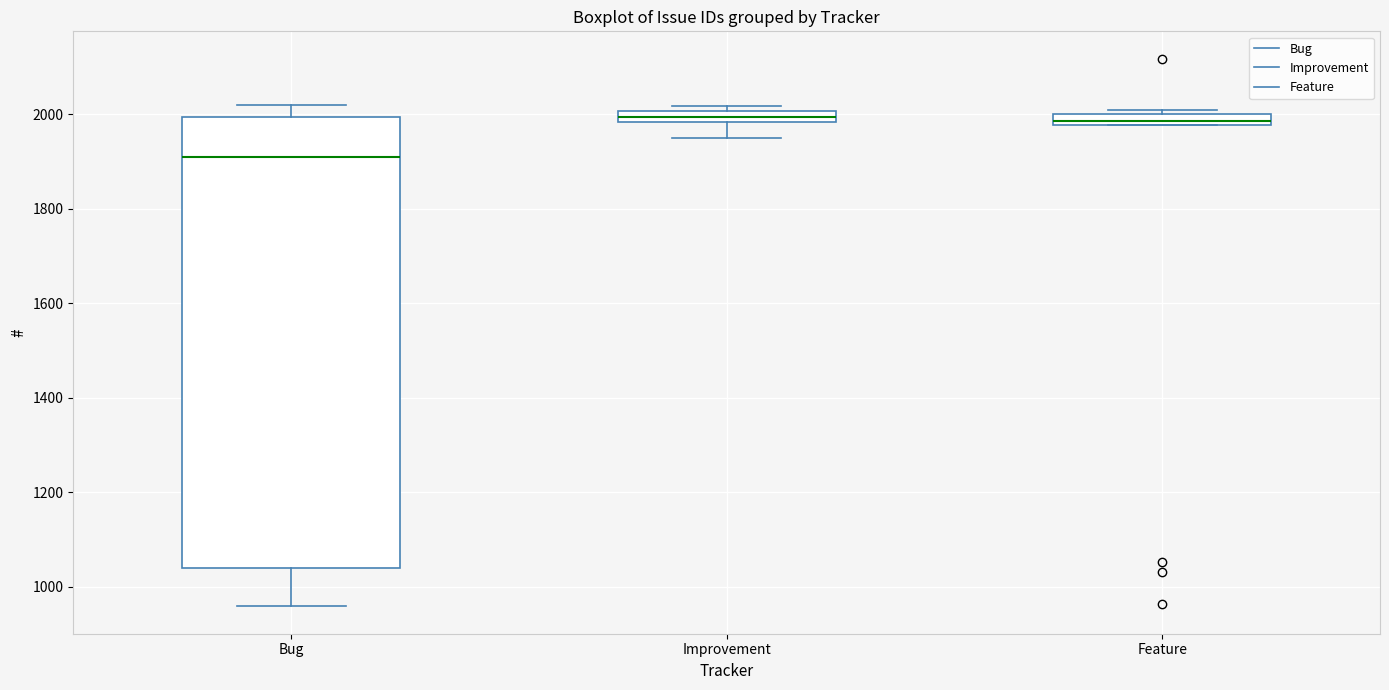

Where does the lower whisker of the box for Improvement end on the y-axis? The values are not printed on the chart, so give them approximately, as read against the axis.

1960